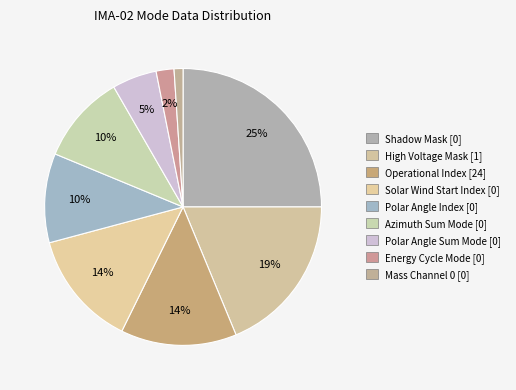

What is the smallest slice in the pie chart?

Mass Channel 0 [0]